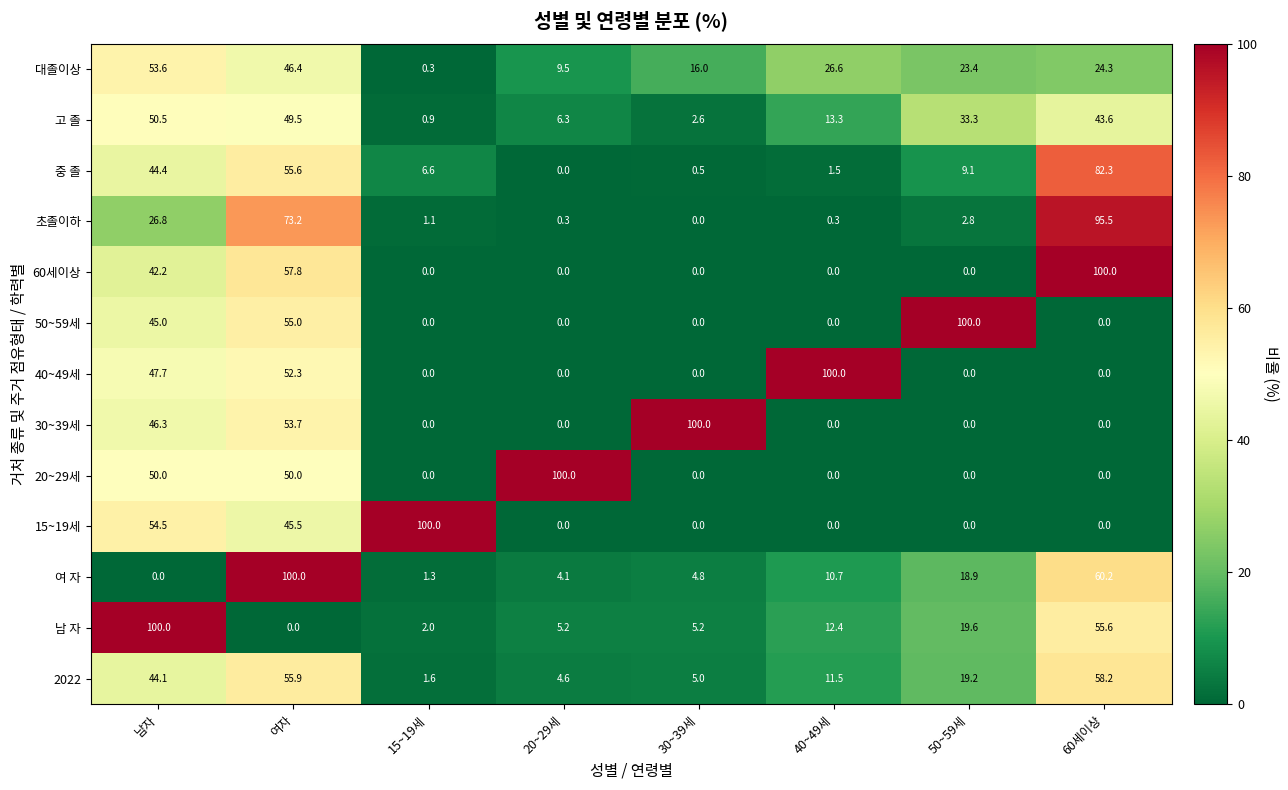

Is it true that 여 자 equals 2.5 at 40~49세?

False